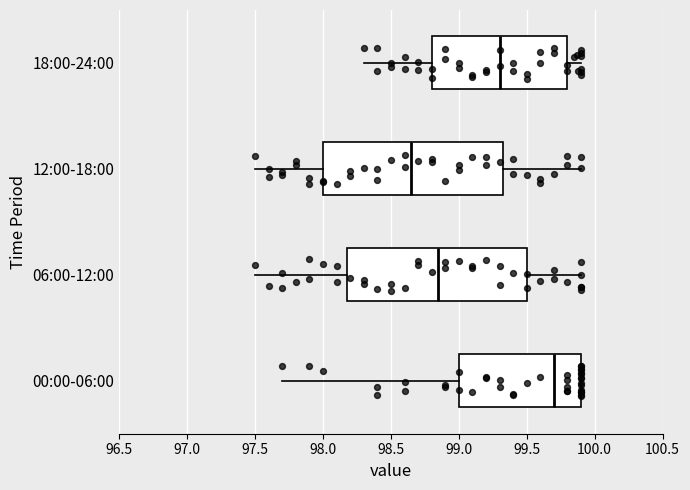

Reading bottom to top, transcribe this box plot: for each box, give where its median line is, the range the box spans, and where its two whiskers end, as read against the x-axis. The values are not printed on the chart, so give them approximately, as read against the axis.

00:00-06:00: median 99.70, box 99.00 to 99.90, whiskers 97.70 to 99.90
06:00-12:00: median 98.85, box 98.20 to 99.50, whiskers 97.50 to 99.90
12:00-18:00: median 98.65, box 98.00 to 99.35, whiskers 97.50 to 99.90
18:00-24:00: median 99.30, box 98.80 to 99.80, whiskers 98.30 to 99.90